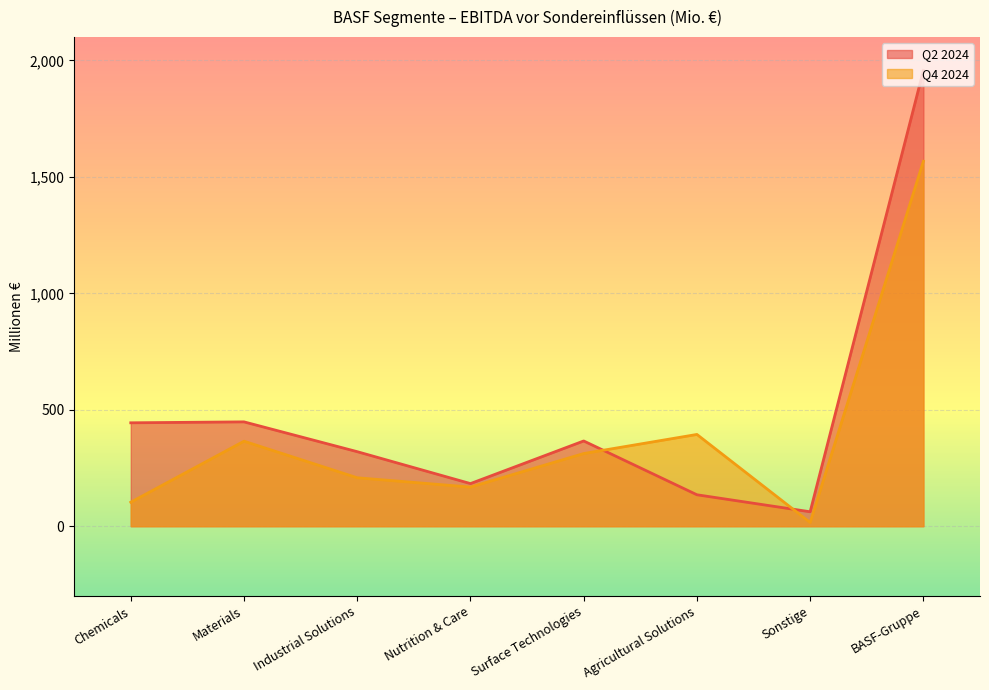

At which category is the sum across all series the highest?

BASF-Gruppe